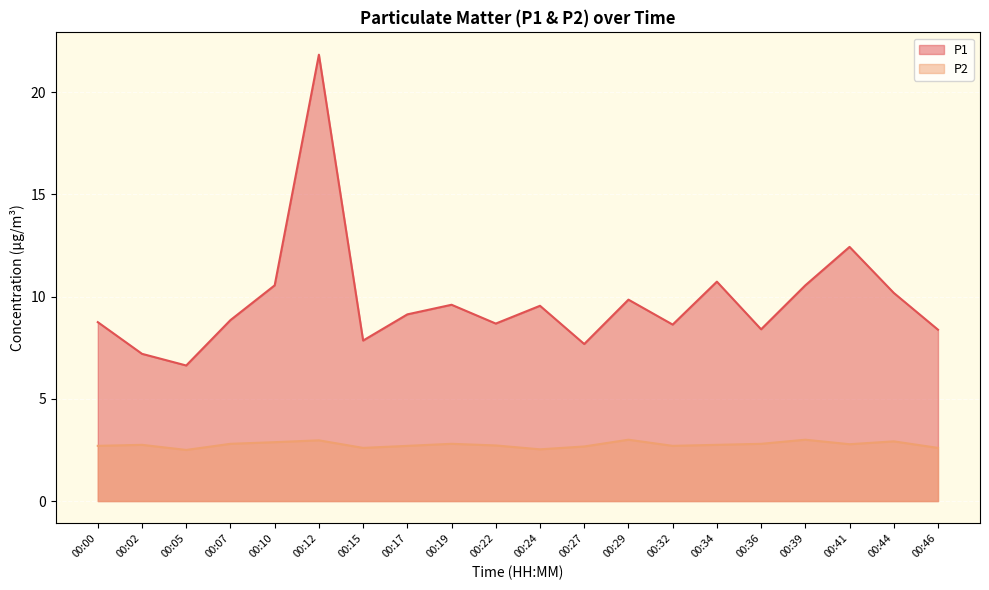

True or false: P1 has more than 0 interior local peaks.

True